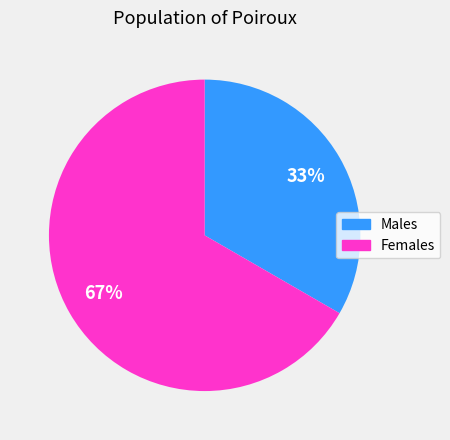

Does any single category account for the majority?

Yes